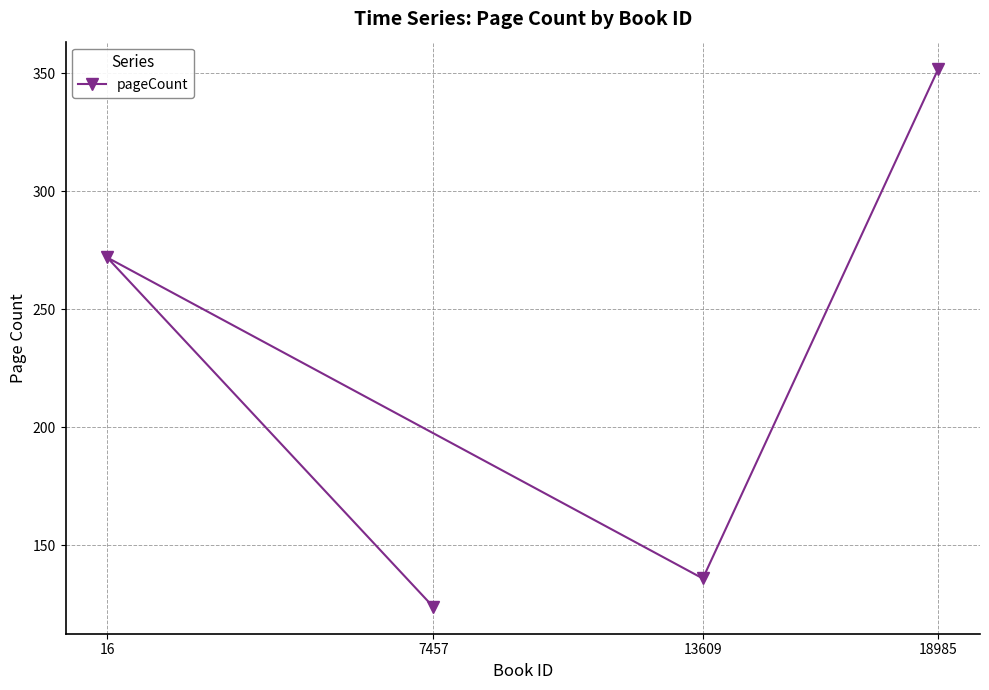

Is it true that the value at 16 is 272?

True